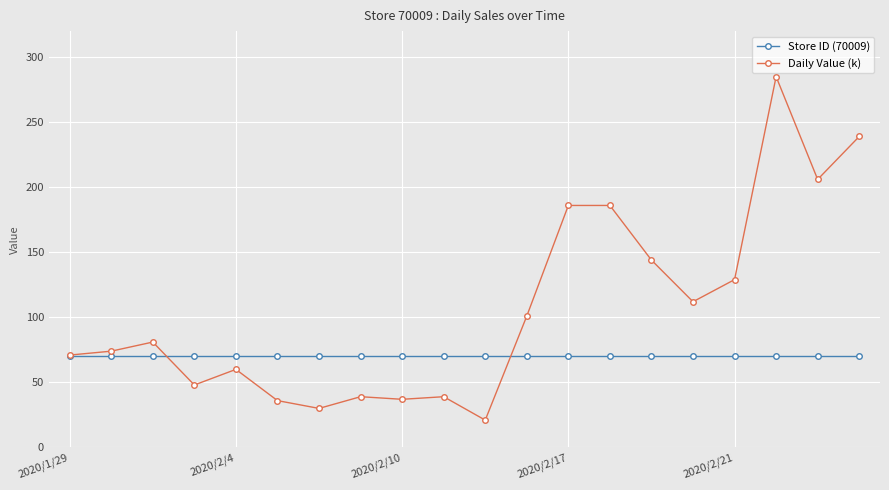

List the series in order of their overall mean, highest first.

Daily Value (k), Store ID (70009)